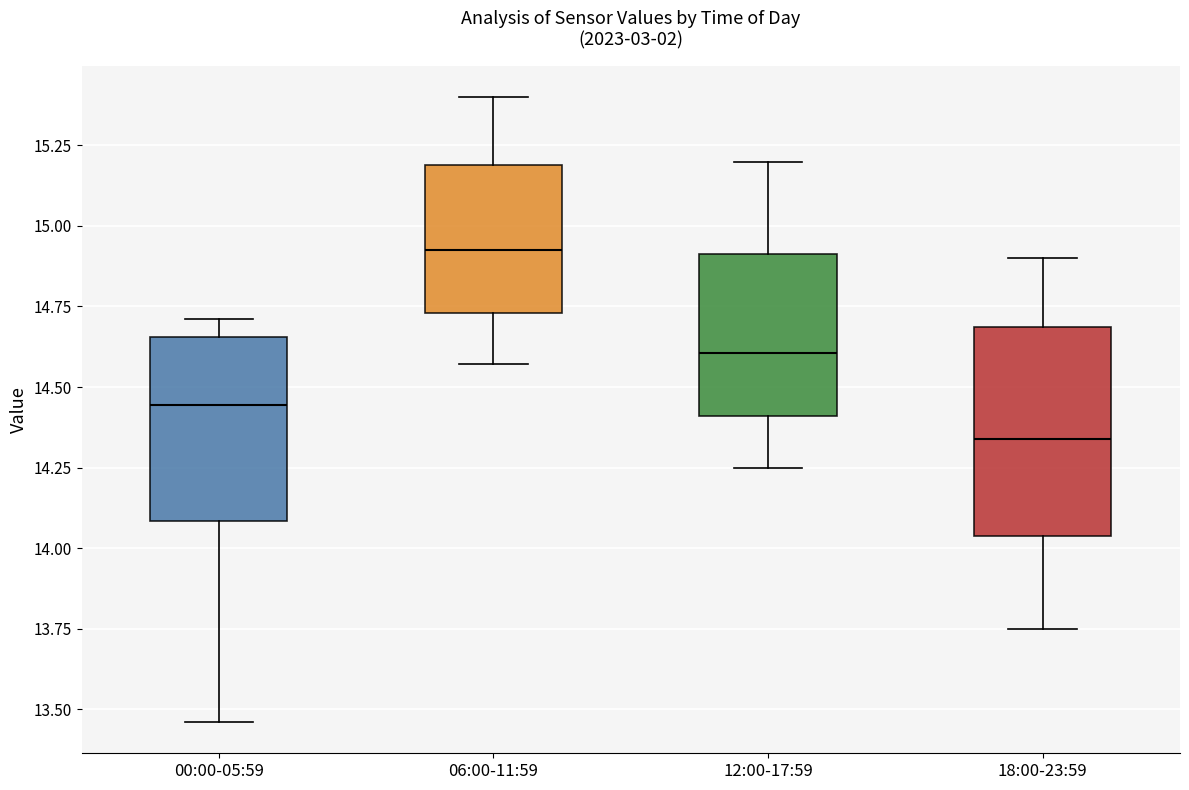

Reading left to right, transcribe this box plot: for each box, give where its median line is, the range the box spans, and where its two whiskers end, as read against the y-axis. The values are not printed on the chart, so give them approximately, as read against the axis.

00:00-05:59: median 14.45, box 14.10 to 14.65, whiskers 13.45 to 14.70
06:00-11:59: median 14.95, box 14.75 to 15.20, whiskers 14.55 to 15.40
12:00-17:59: median 14.60, box 14.40 to 14.90, whiskers 14.25 to 15.20
18:00-23:59: median 14.35, box 14.05 to 14.70, whiskers 13.75 to 14.90